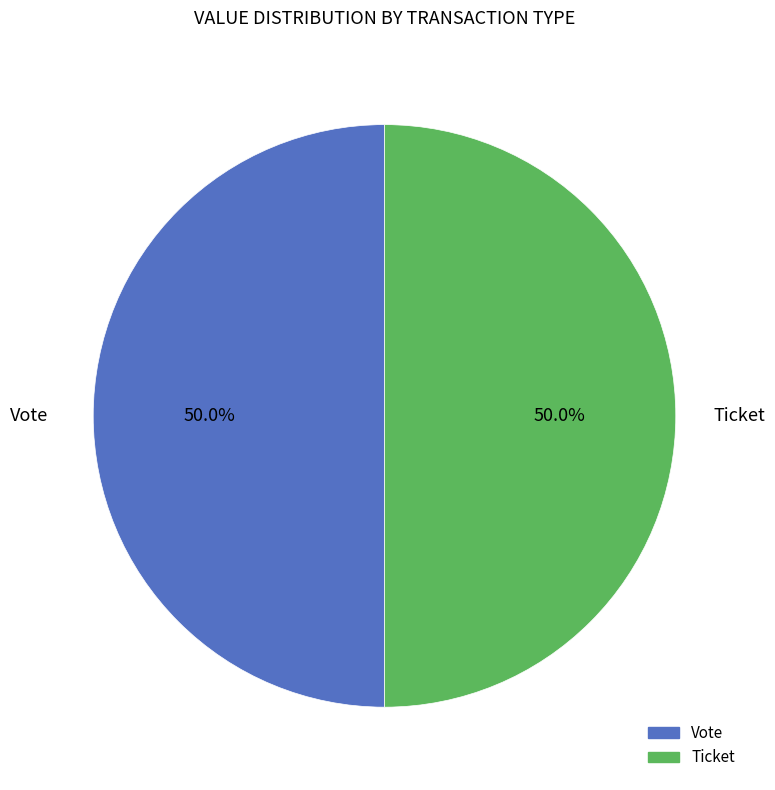

Count the number of slices in the pie.

2